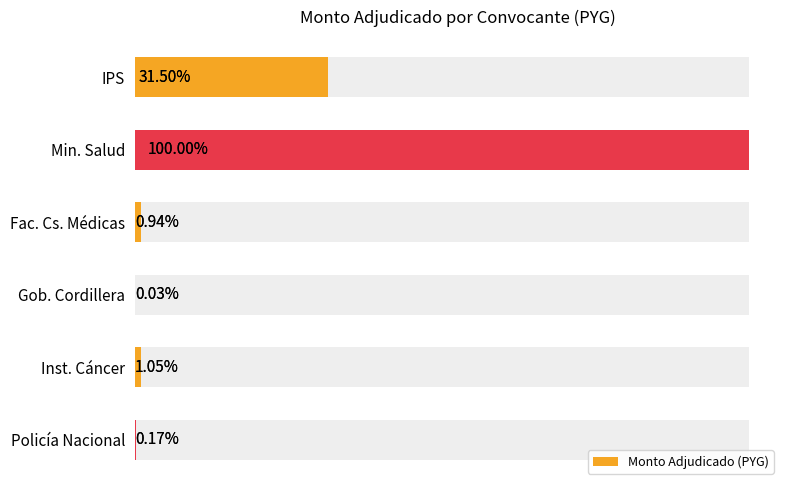

What is the change in value from Gob. Cordillera to Policía Nacional?

+61600000